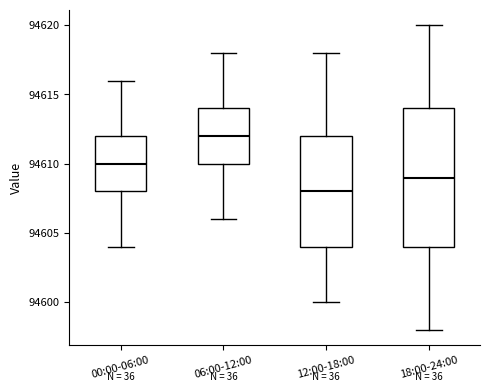

Reading left to right, read every box against the y-axis: the position of its median line, the range the box covers, and the ends of its whiskers. The values are not printed on the chart, so give them approximately, as read against the axis.

00:00-06:00: median 94610, box 94608 to 94612, whiskers 94604 to 94616
06:00-12:00: median 94612, box 94610 to 94614, whiskers 94606 to 94618
12:00-18:00: median 94608, box 94604 to 94612, whiskers 94600 to 94618
18:00-24:00: median 94609, box 94604 to 94614, whiskers 94598 to 94620